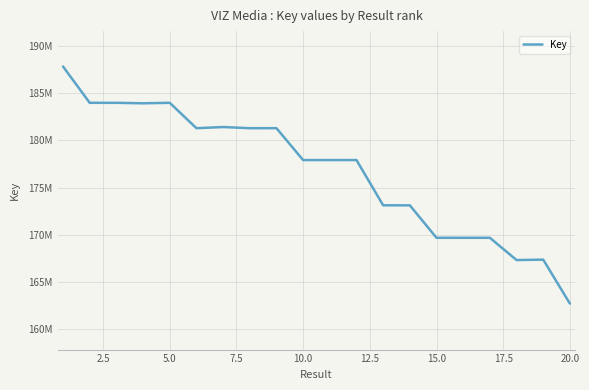

What is the difference between the maximum and minimum values?

25149961